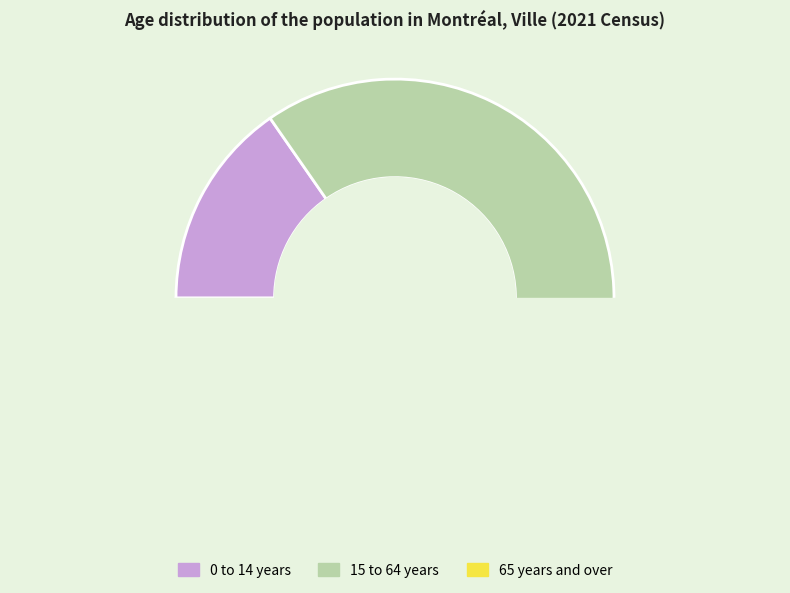

Does any single category account for the majority?

Yes